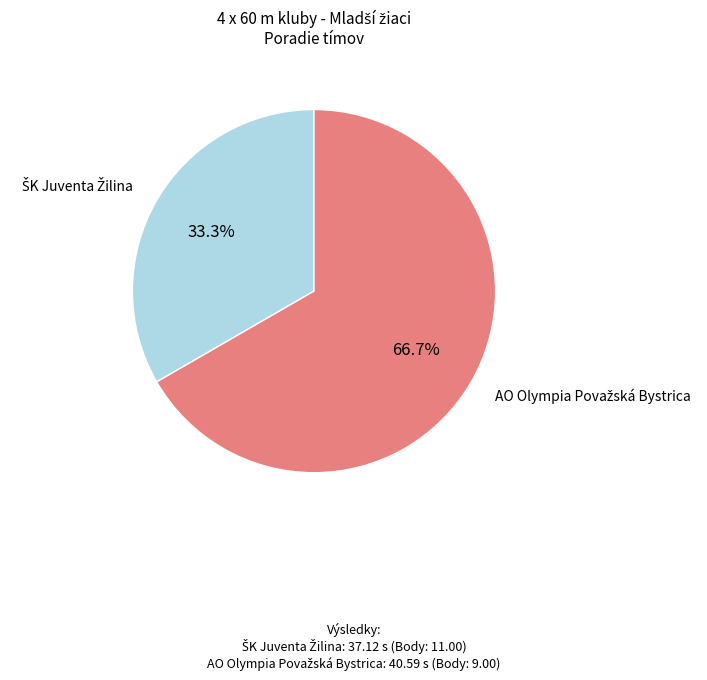

To the nearest percent, what is the difference between the largest and smallest slice percentages?

33%